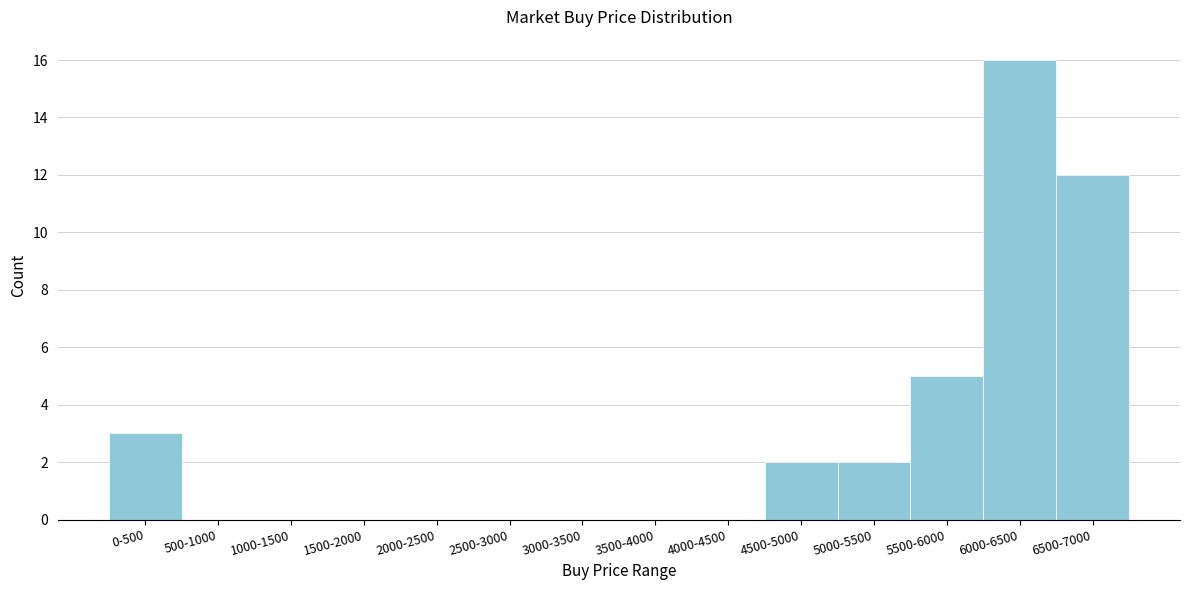

Reading right to left, transcribe all the data shown in this chart.

6500-7000=12	6000-6500=16	5500-6000=5	5000-5500=2	4500-5000=2	4000-4500=0	3500-4000=0	3000-3500=0	2500-3000=0	2000-2500=0	1500-2000=0	1000-1500=0	500-1000=0	0-500=3